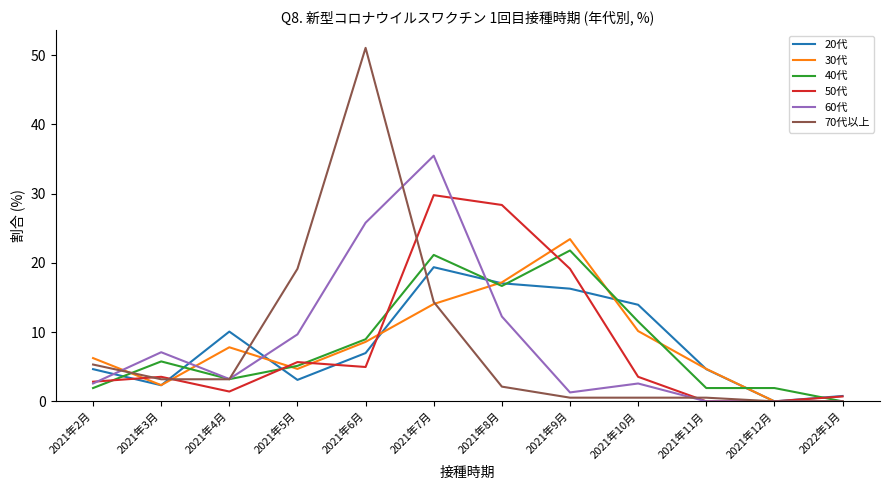

Is it true that 40代 equals 2.9 at 2021年5月?

False